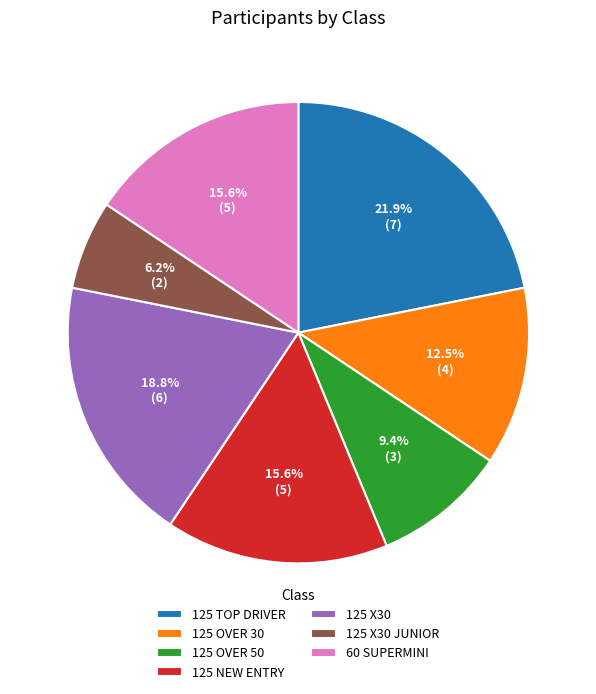

Is there a majority slice in this chart?

No